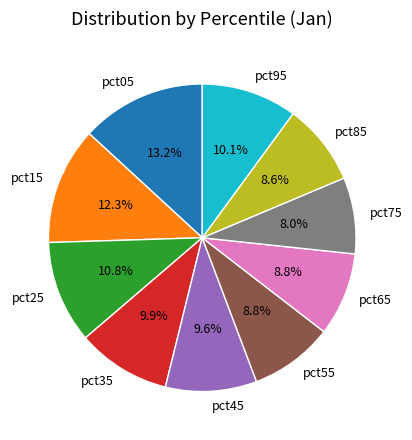

The pct05 slice represents 24% of the pie. True or false?

False